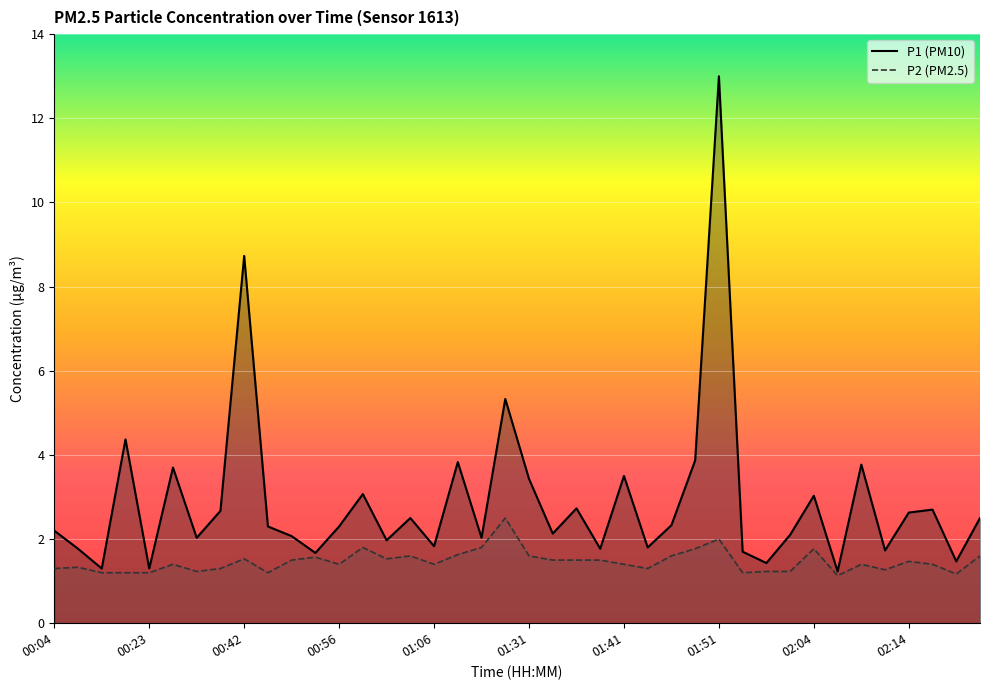

How many lines are shown in the chart?

2